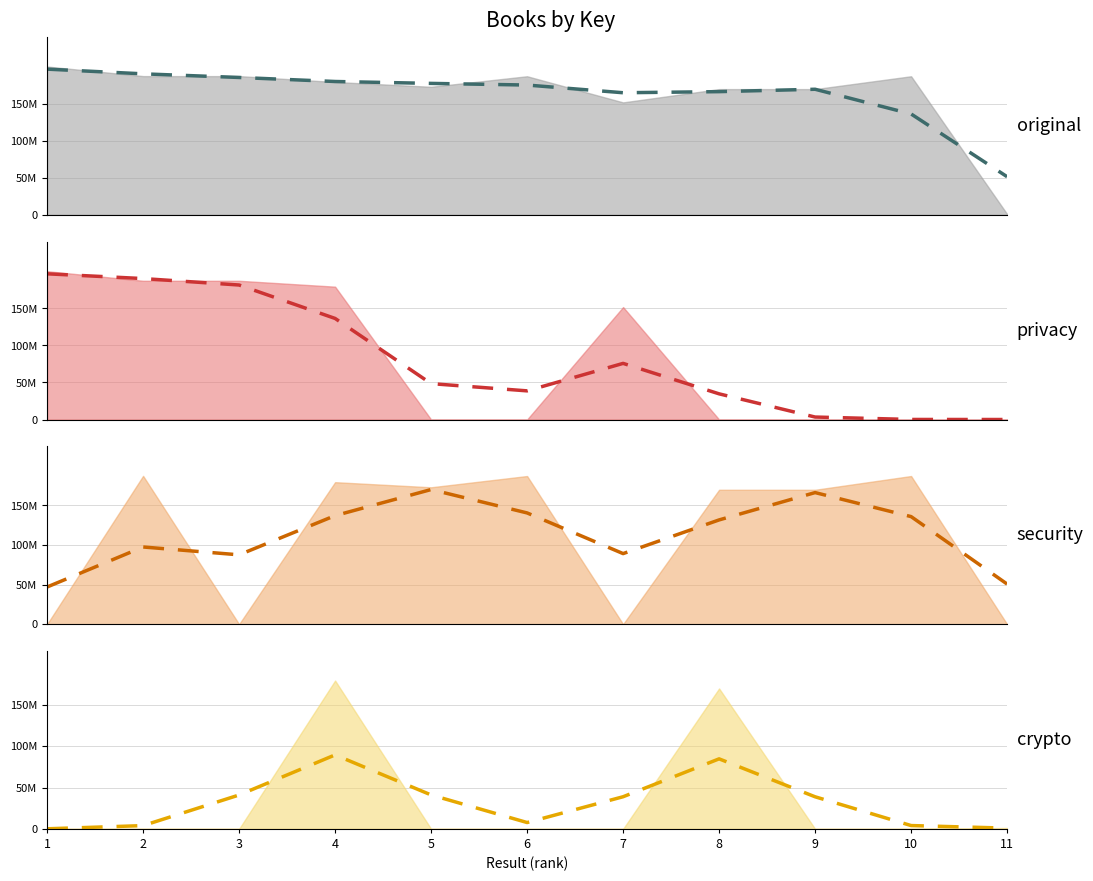

What is the average value of the security_smooth series?

113985276.5